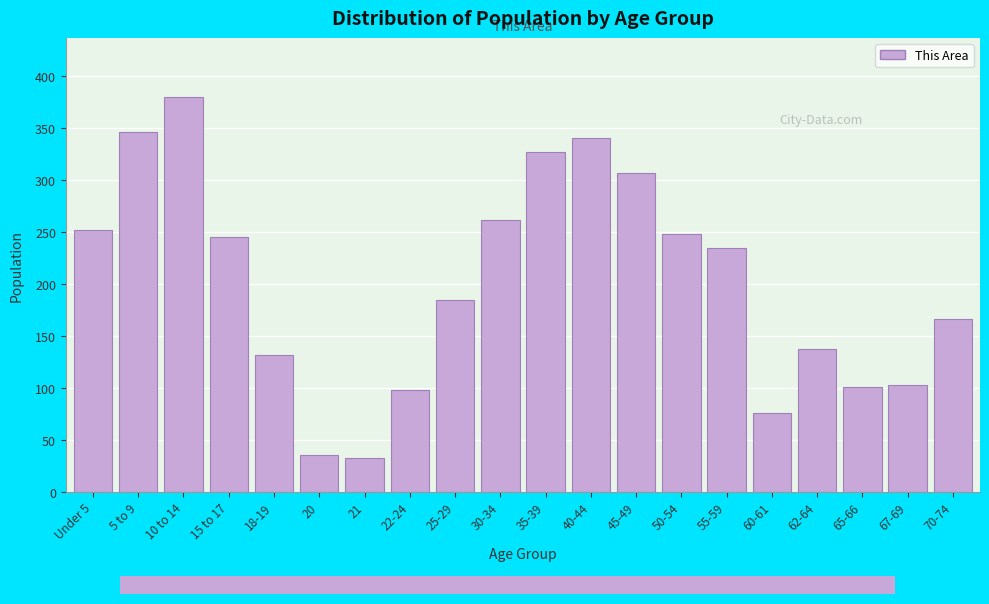

Reading left to right, list all the values displayed in this chart.

Under 5=252	5 to 9=346	10 to 14=380	15 to 17=245	18-19=132	20=35	21=32	22-24=98	25-29=185	30-34=262	35-39=327	40-44=341	45-49=307	50-54=248	55-59=235	60-61=76	62-64=137	65-66=101	67-69=103	70-74=166